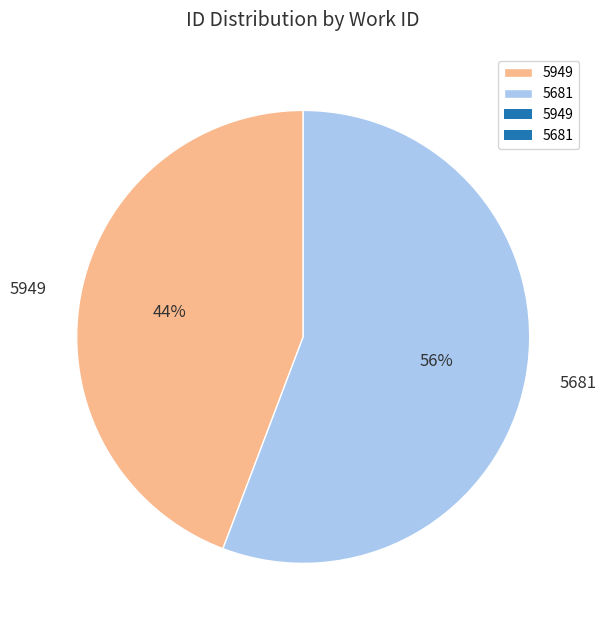

Which slice represents more than half of the pie?

5681